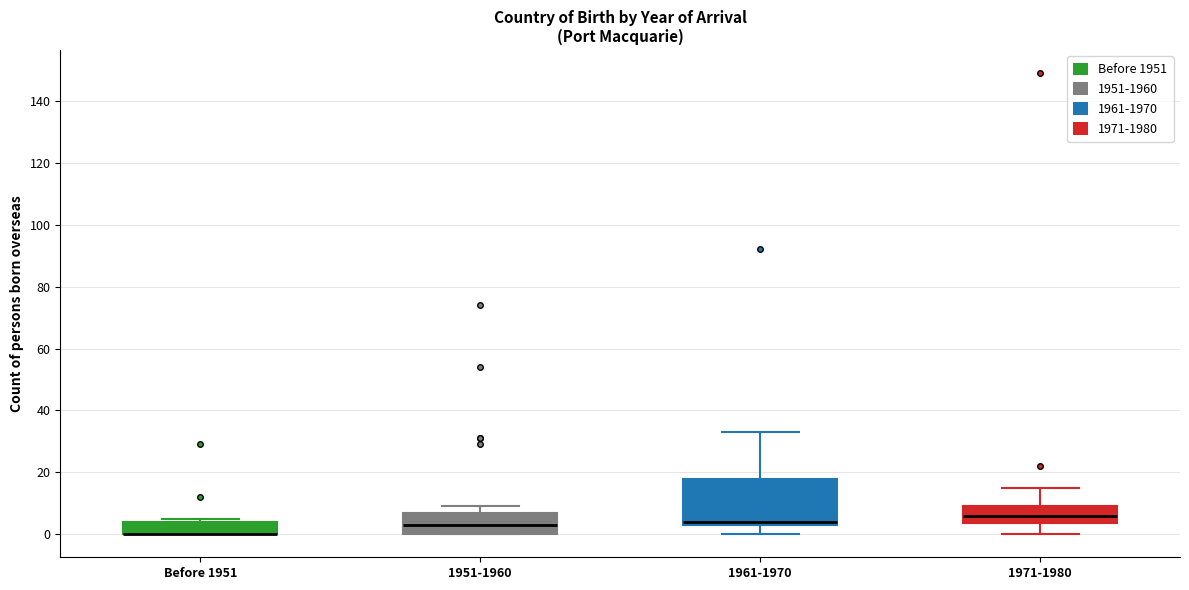

Where is the lower edge of the box for Before 1951 on the y-axis? The values are not printed on the chart, so give them approximately, as read against the axis.

0